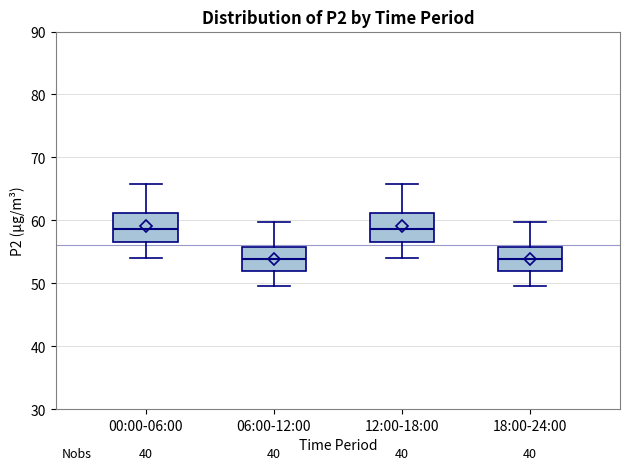

Reading left to right, transcribe this box plot: for each box, give where its median line is, the range the box spans, and where its two whiskers end, as read against the y-axis. The values are not printed on the chart, so give them approximately, as read against the axis.

00:00-06:00: median 59, box 57 to 61, whiskers 54 to 66
06:00-12:00: median 54, box 52 to 56, whiskers 50 to 60
12:00-18:00: median 59, box 57 to 61, whiskers 54 to 66
18:00-24:00: median 54, box 52 to 56, whiskers 50 to 60